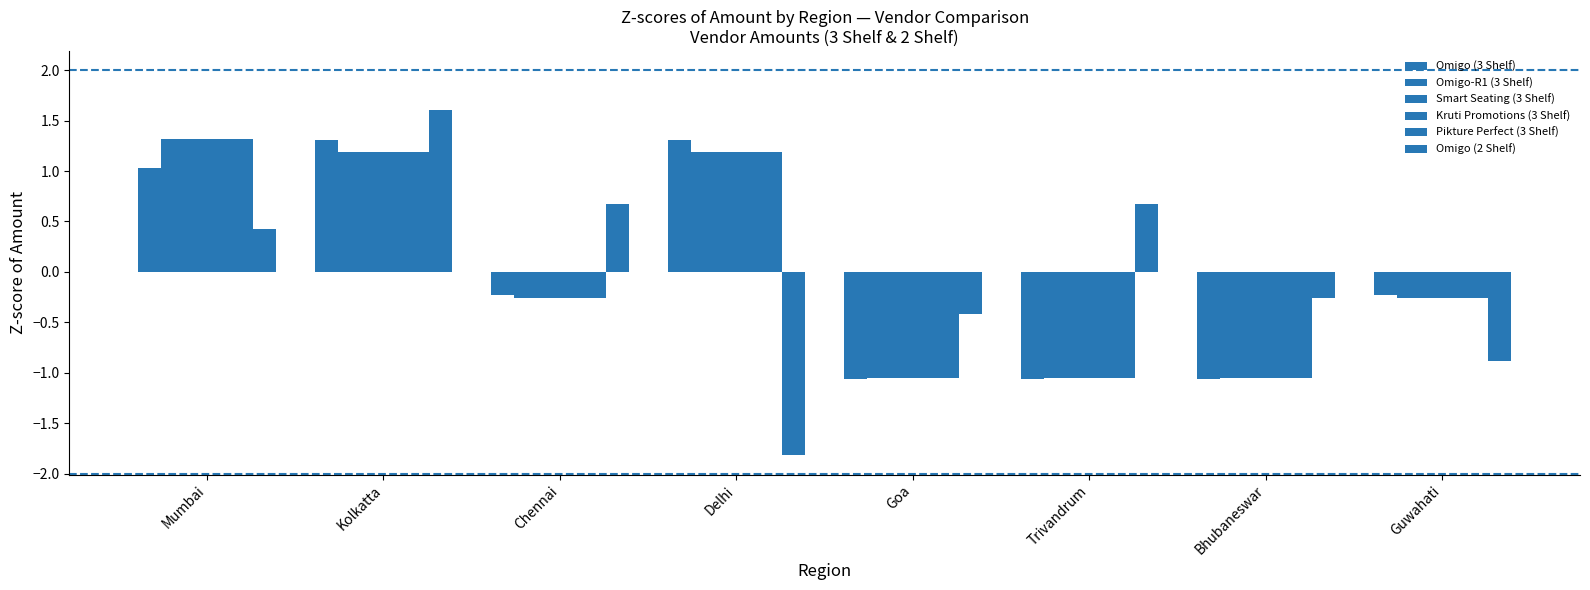

Which series has the widest spread of values?

Omigo (2 Shelf)